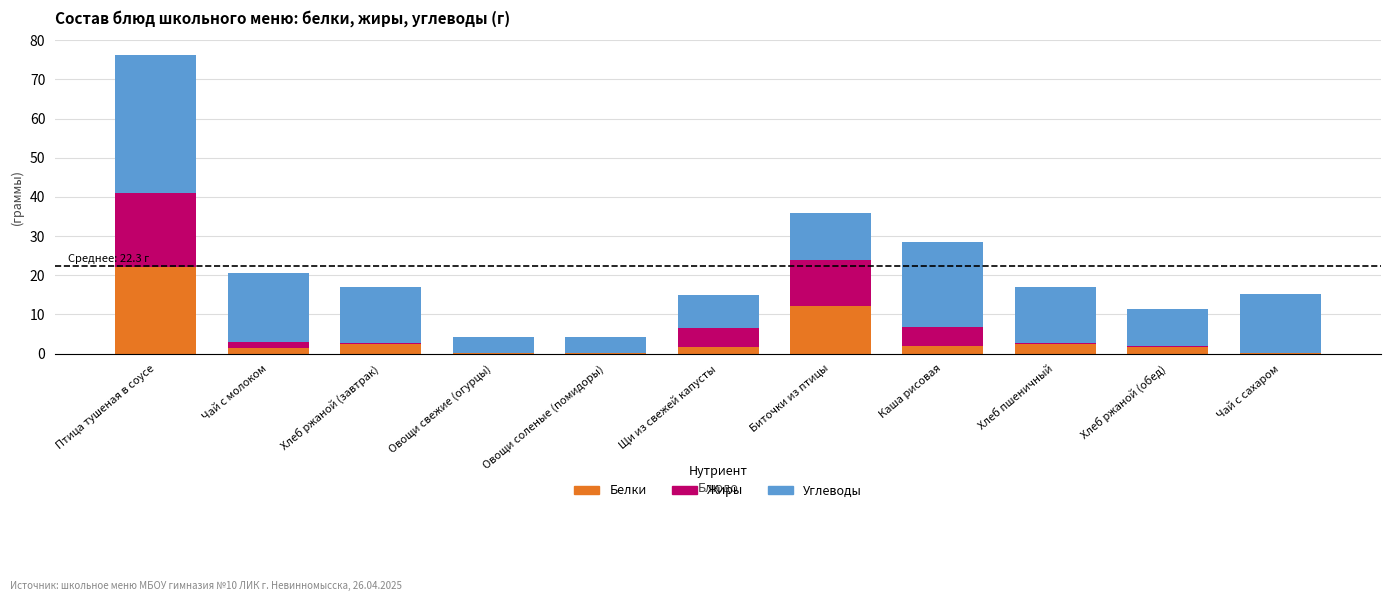

The Белки series shows 9.0 at Птица тушеная в соусе. True or false?

False